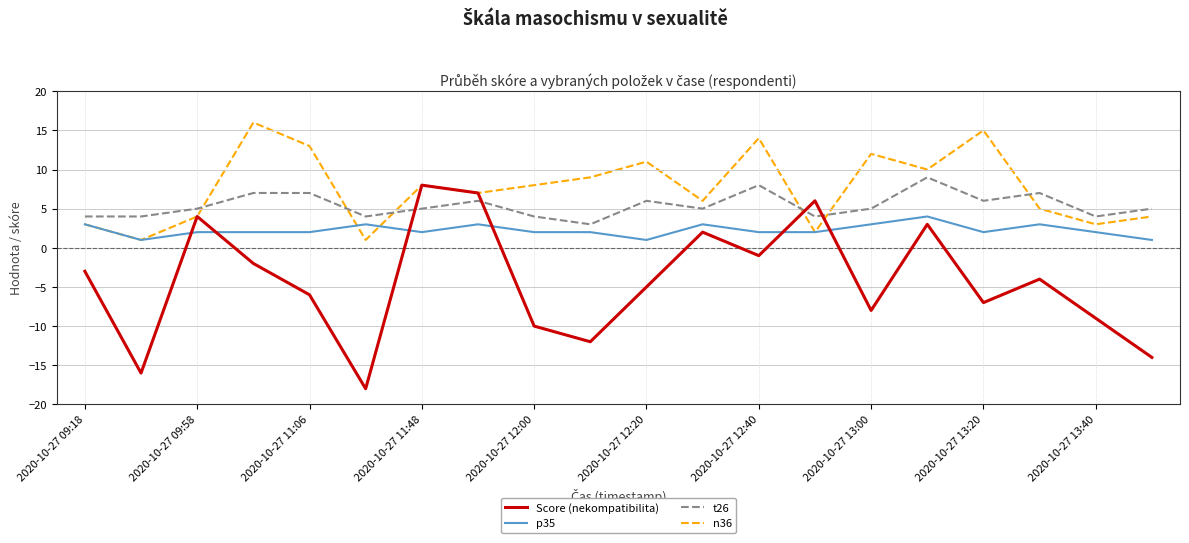

Rank the series by their average value, from lowest to highest.

Score (nekompatibilita), p35, t26, n36